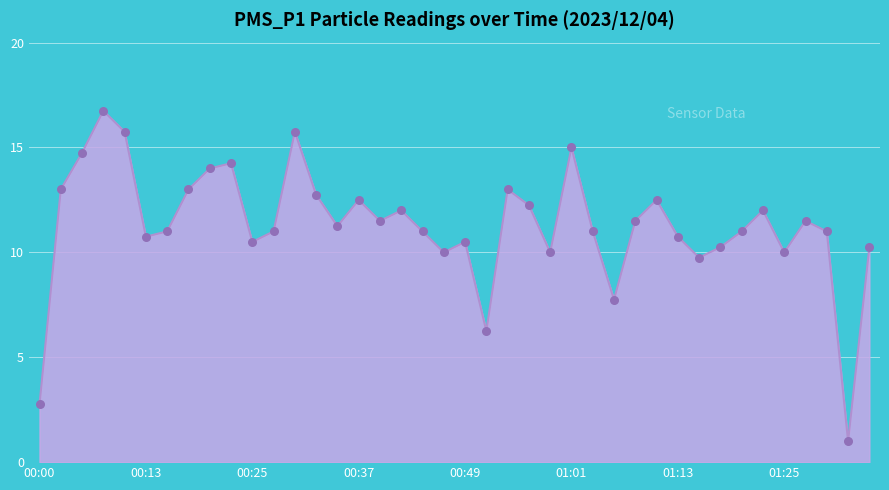

What is the minimum value shown in the chart?

1.0